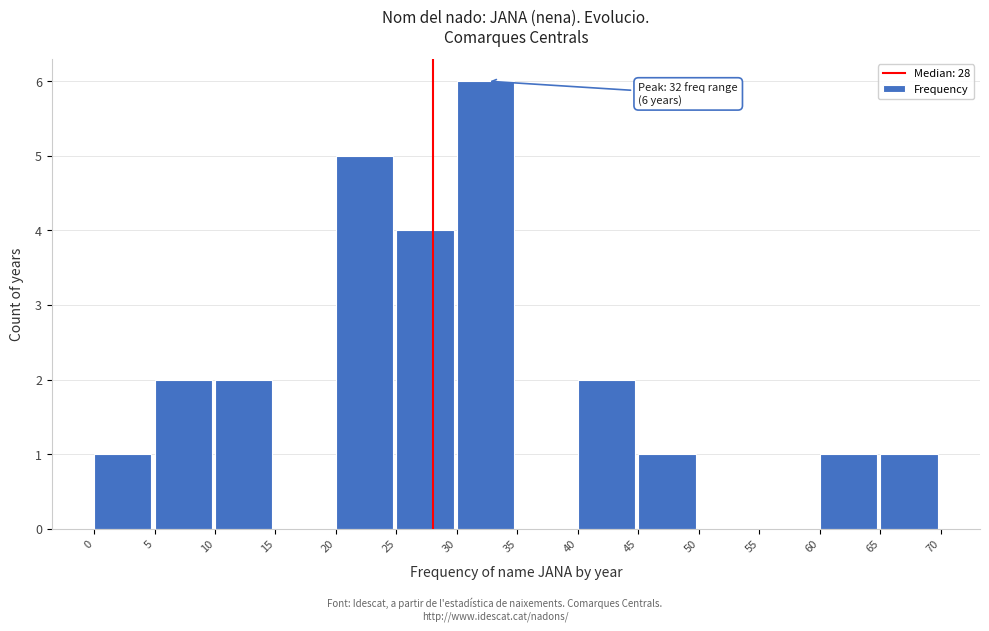

Over which range of the x-axis is the bar tallest?

30 to 35